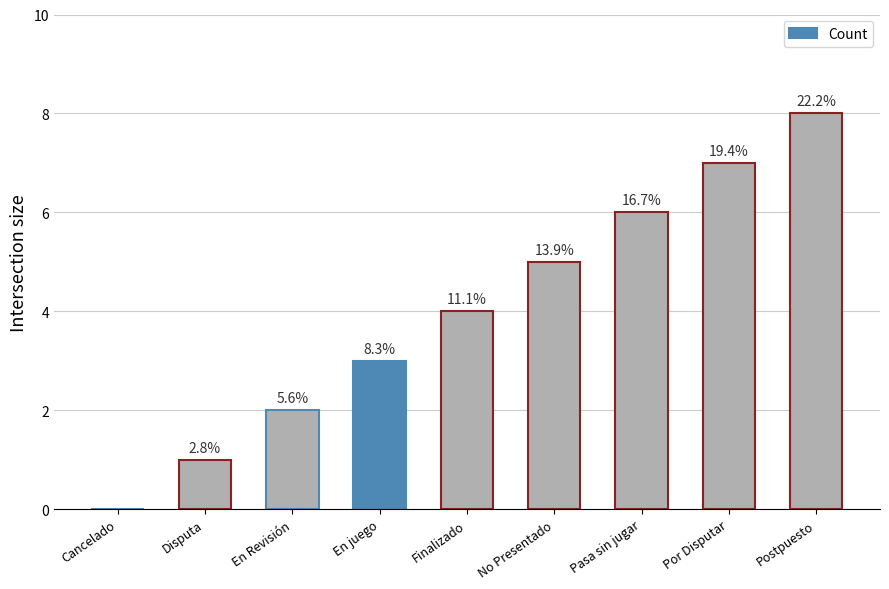

Are the bars horizontal?

No